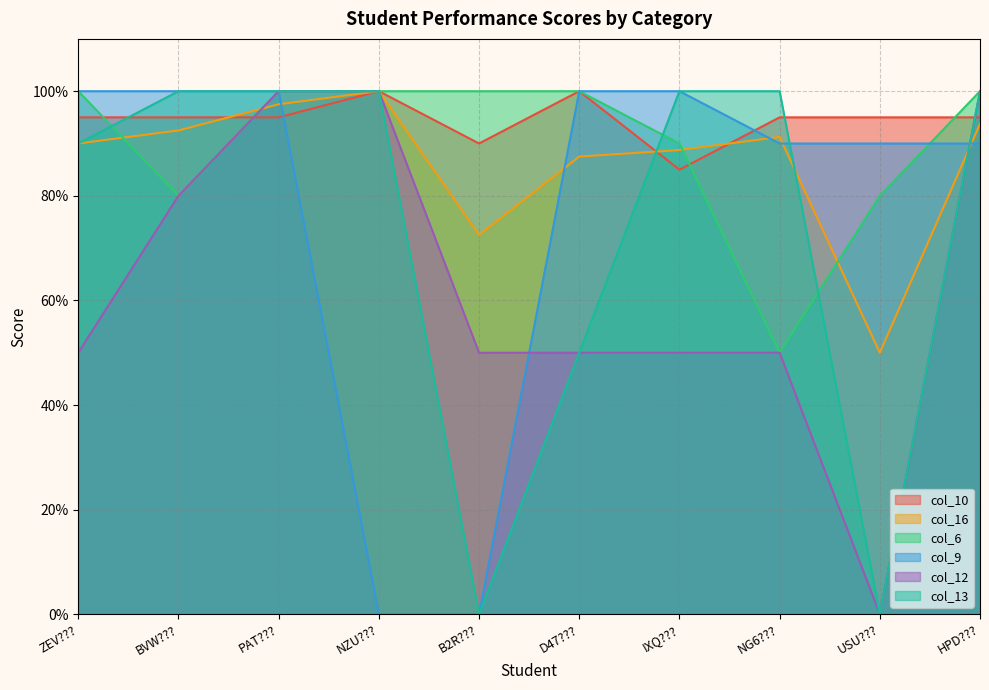

What are all the series names shown in the legend?

col_10, col_16, col_6, col_9, col_12, col_13